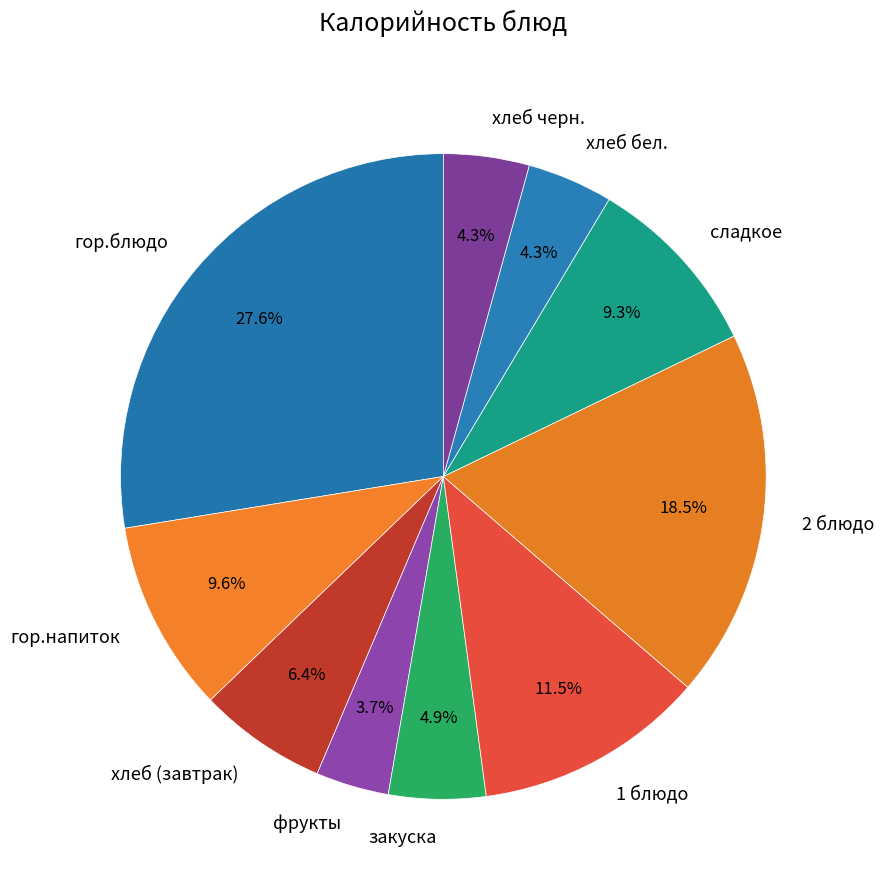

Which category has the smallest portion of the pie?

фрукты